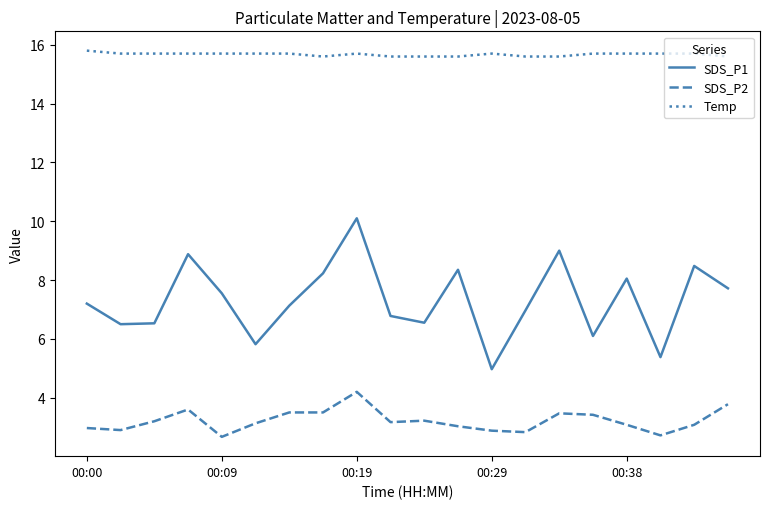

Which series has the largest total across all categories?

Temp